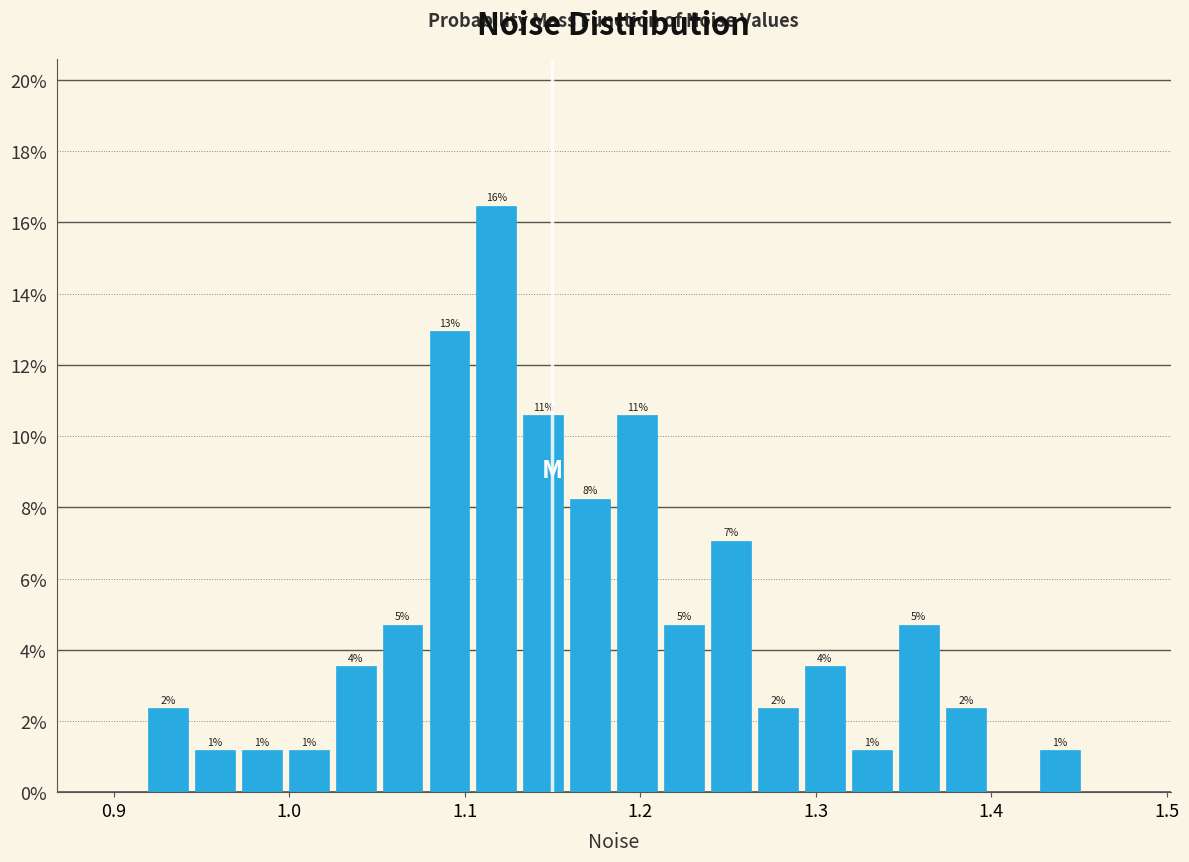

Read against the x-axis, roughly where is the centre of the tallest bar?

1.12